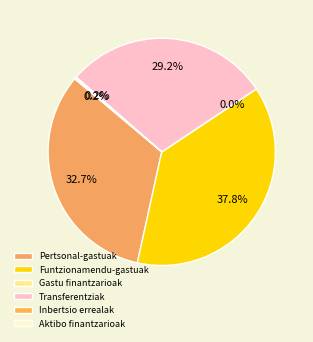

Rank the categories by value from highest to lowest.

Funtzionamendu-gastuak, Pertsonal-gastuak, Eragiketa arruntetarako transferentziak, Inbertsio errealak, Aktibo finantzarioen gehikuntza, Gastu finantzarioak